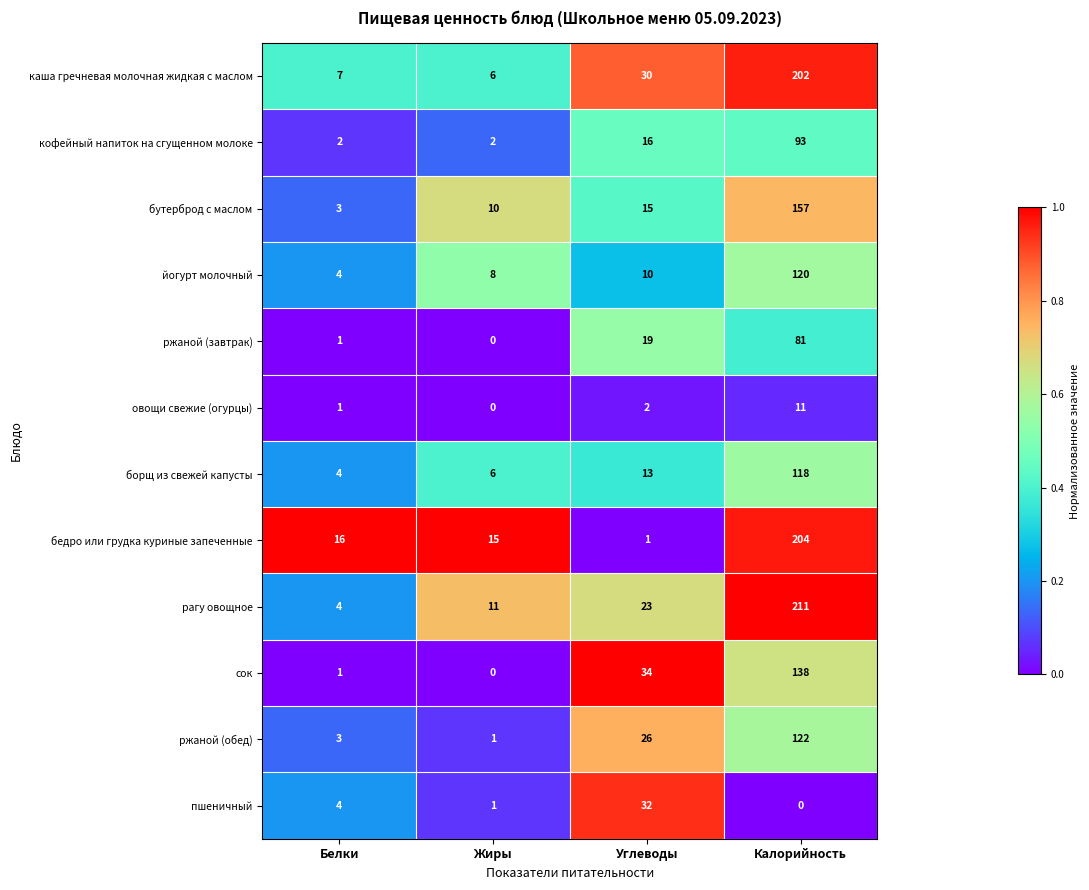

List the series in order of their peak value, highest first.

рагу овощное, бедро или грудка куриные запеченные, каша гречневая молочная жидкая с маслом, бутерброд с маслом, сок, ржаной (обед), йогурт молочный, борщ из свежей капусты, кофейный напиток на сгущенном молоке, ржаной (завтрак), пшеничный, овощи свежие (огурцы)